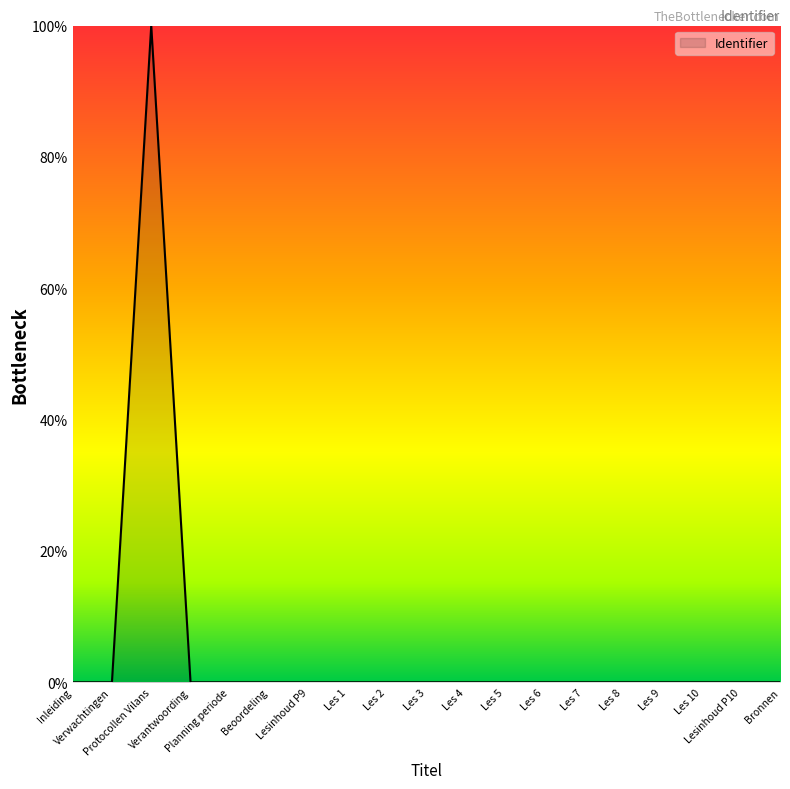

What is the difference between the maximum and minimum values?

100.0